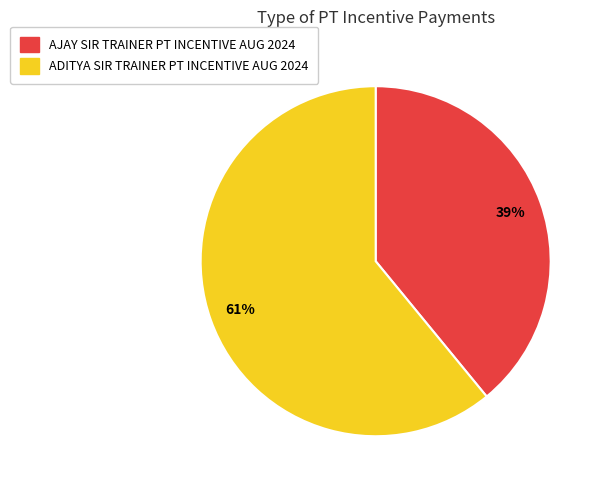

Which has a higher value, ADITYA SIR TRAINER PT INCENTIVE AUG 2024 or AJAY SIR TRAINER PT INCENTIVE AUG 2024?

ADITYA SIR TRAINER PT INCENTIVE AUG 2024